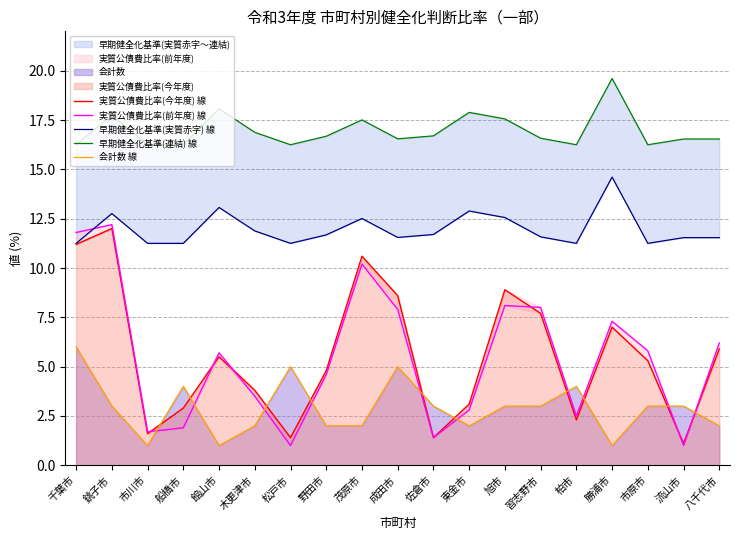

At which label does 実質公債費比率(前年度) 線 first exceed 5?

千葉市